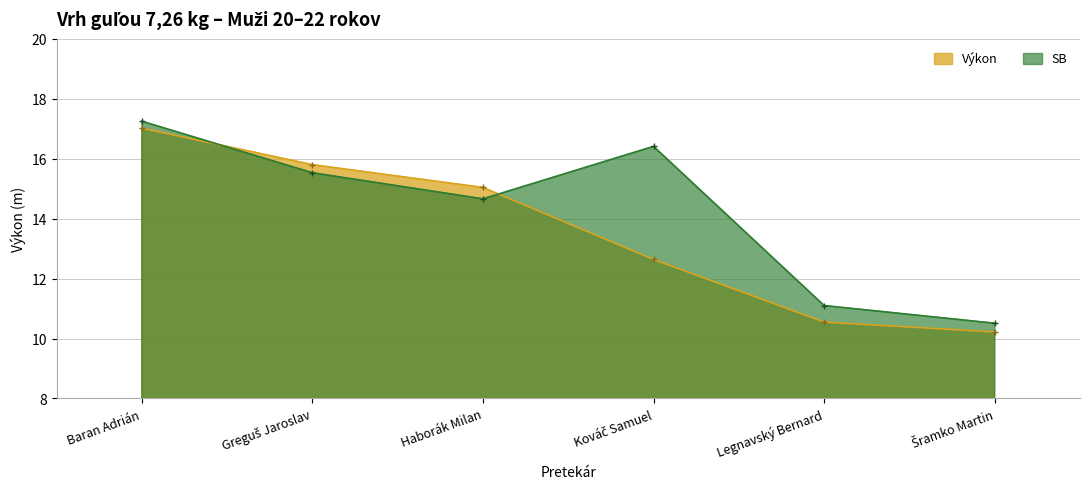

What is the total value across all series at Šramko Martin?

20.7